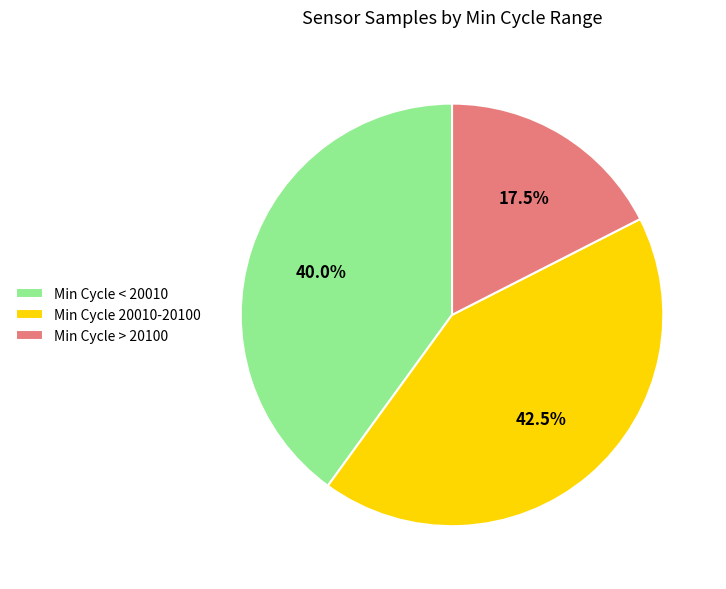

Combined, what portion of the pie is Min Cycle < 20010 and Min Cycle 20010-20100?

82.5%